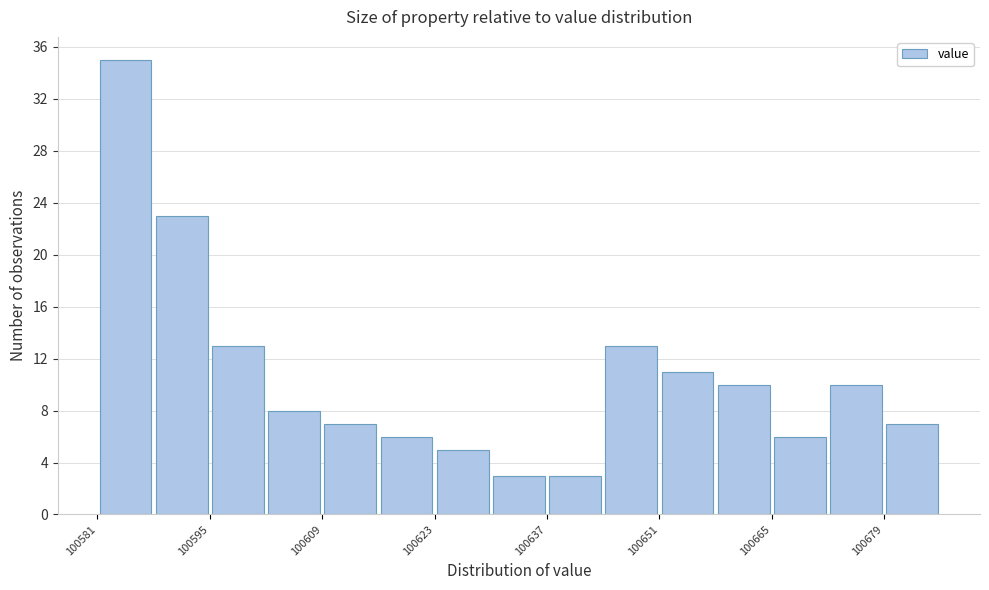

Read against the x-axis, roughly where is the centre of the tallest bar?

100584